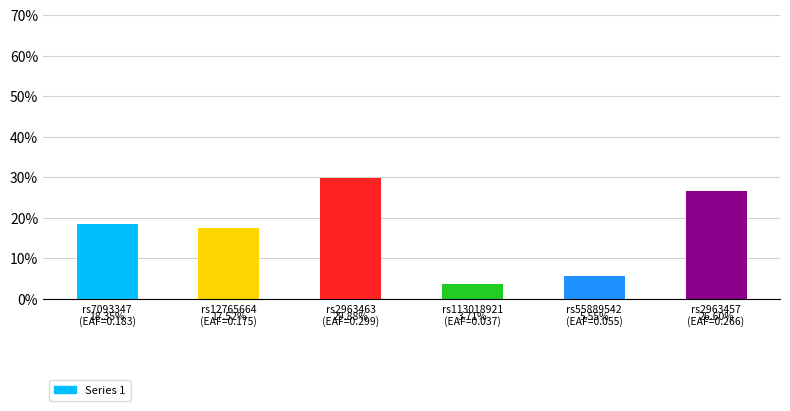

Which has a higher value, rs7093347
(EAF=0.183) or rs2963457
(EAF=0.266)?

rs2963457
(EAF=0.266)